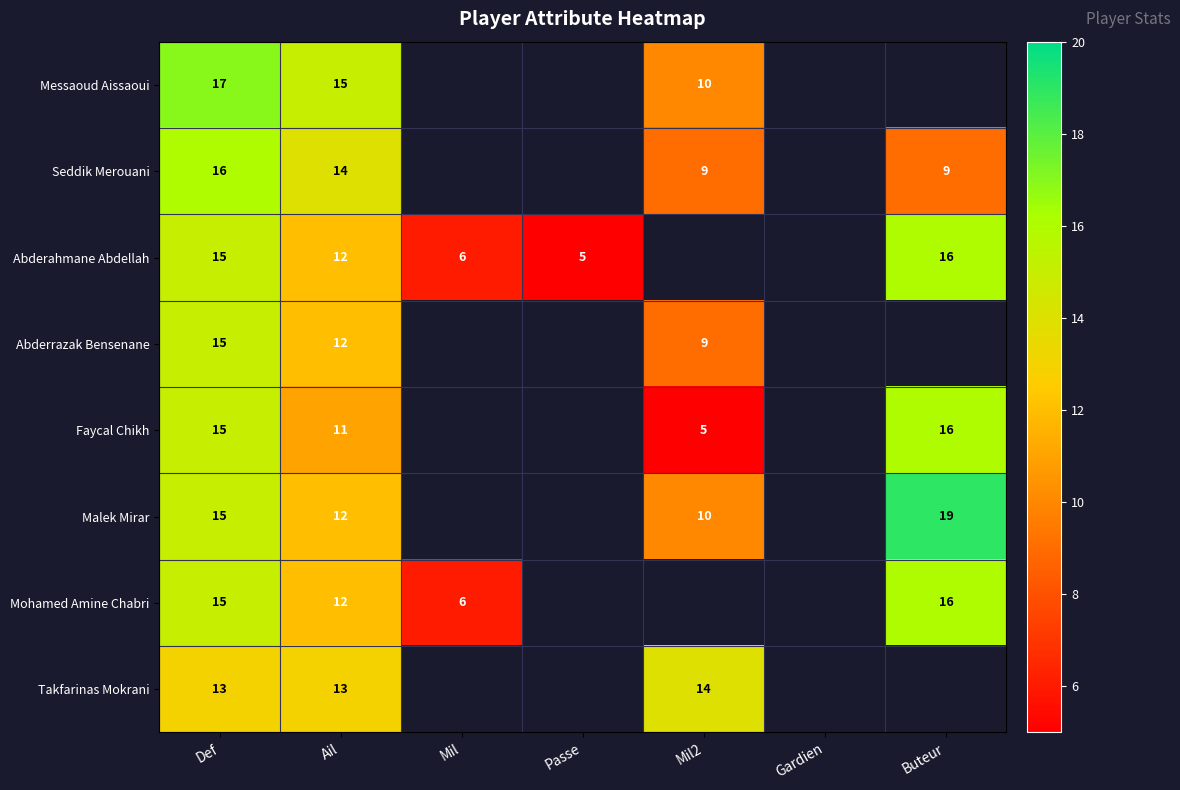

Is it true that Malek Mirar equals 26 at Def?

False